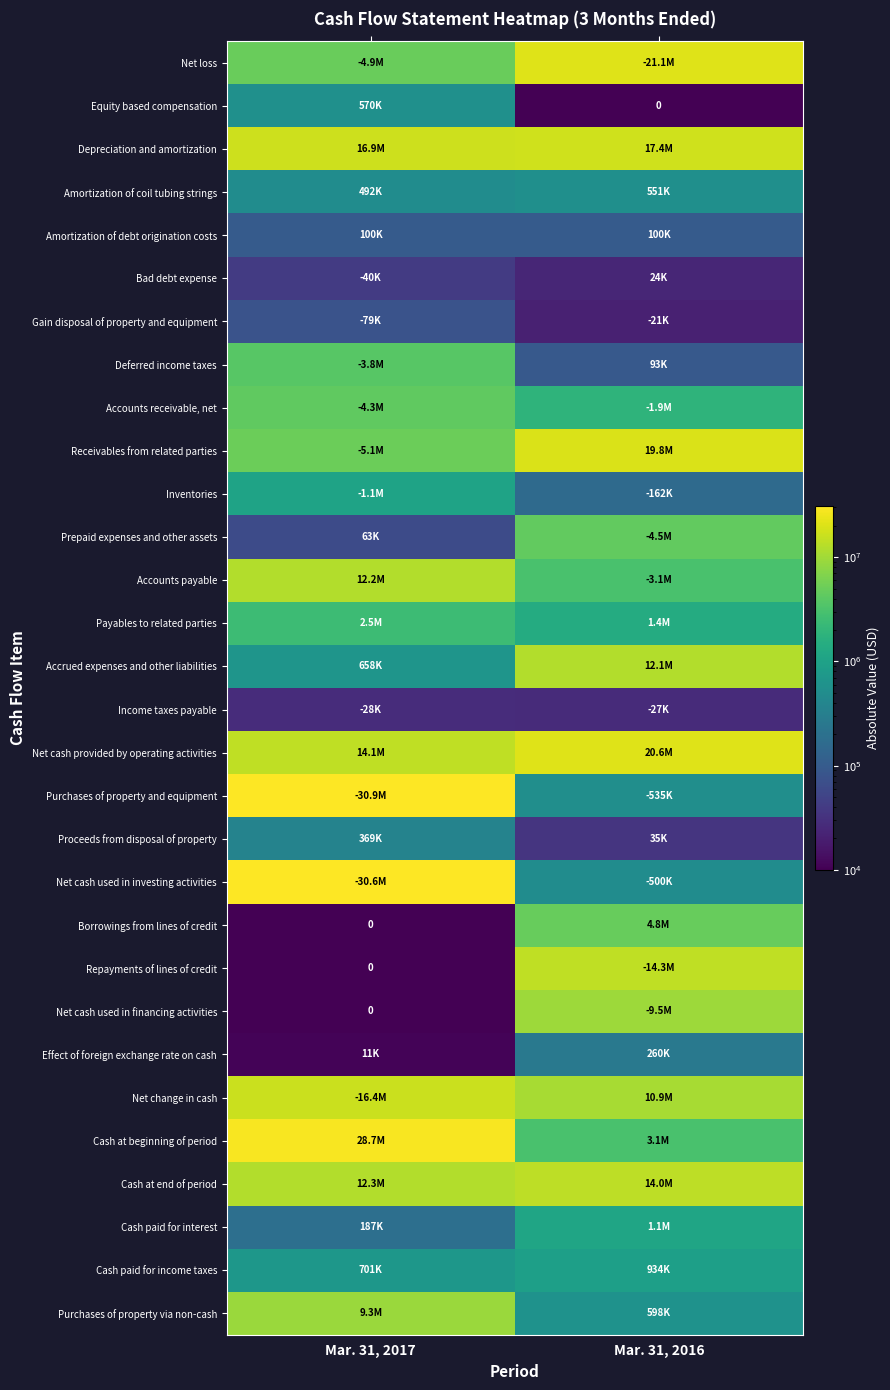

The Proceeds from disposal of property series shows 47924.5 at Mar. 31, 2016. True or false?

False